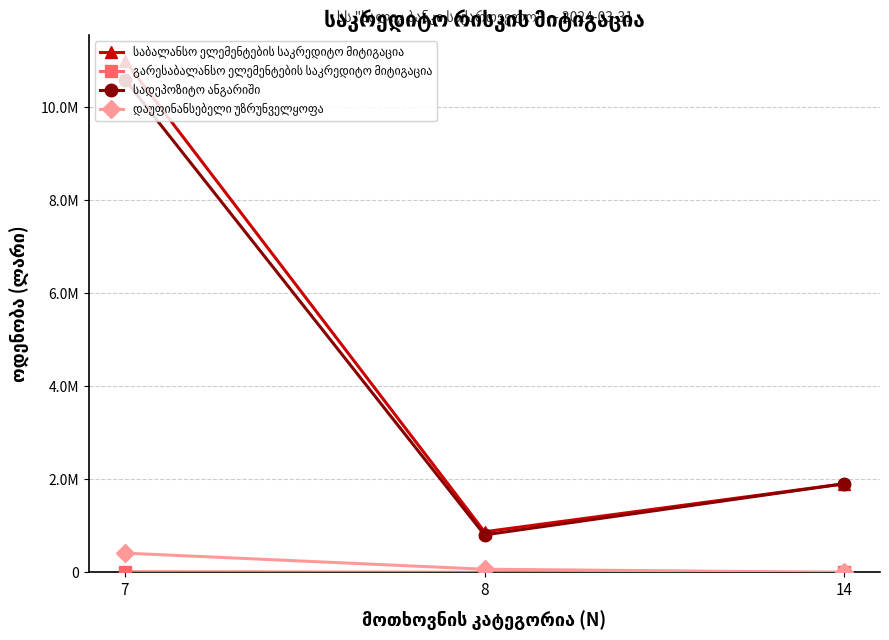

Does the chart have visible grid lines?

Yes